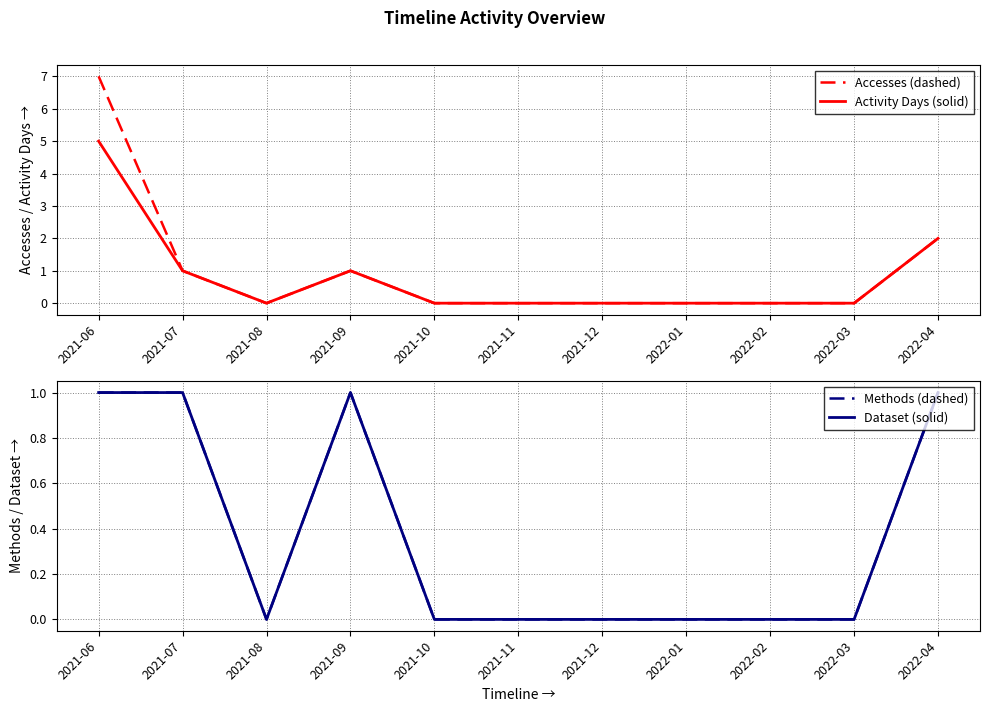

True or false: Activity Days (solid) and Accesses (dashed) cross at least once.

False